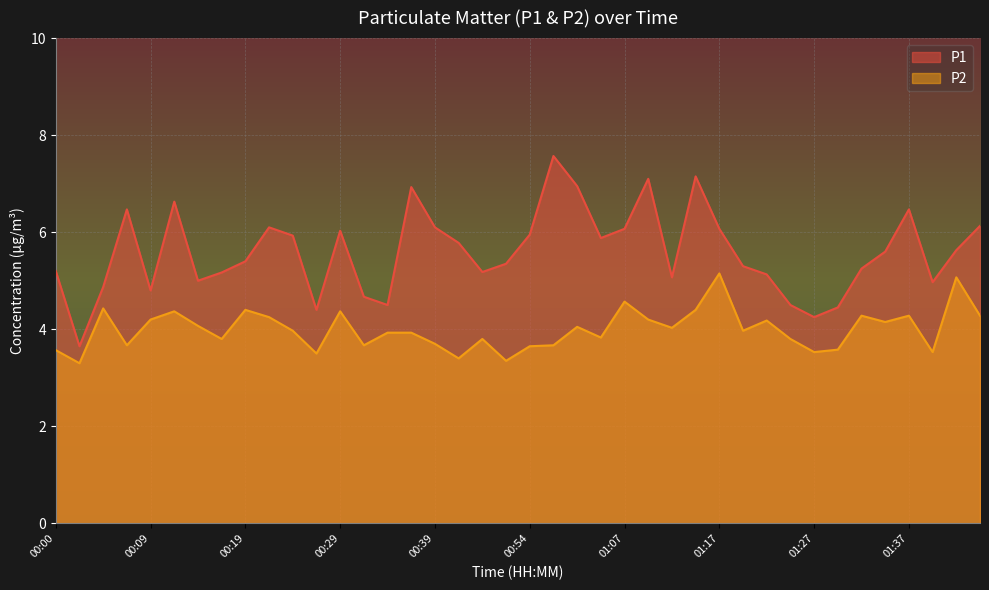

Which has a higher value, 01:42 or 00:17?

00:17